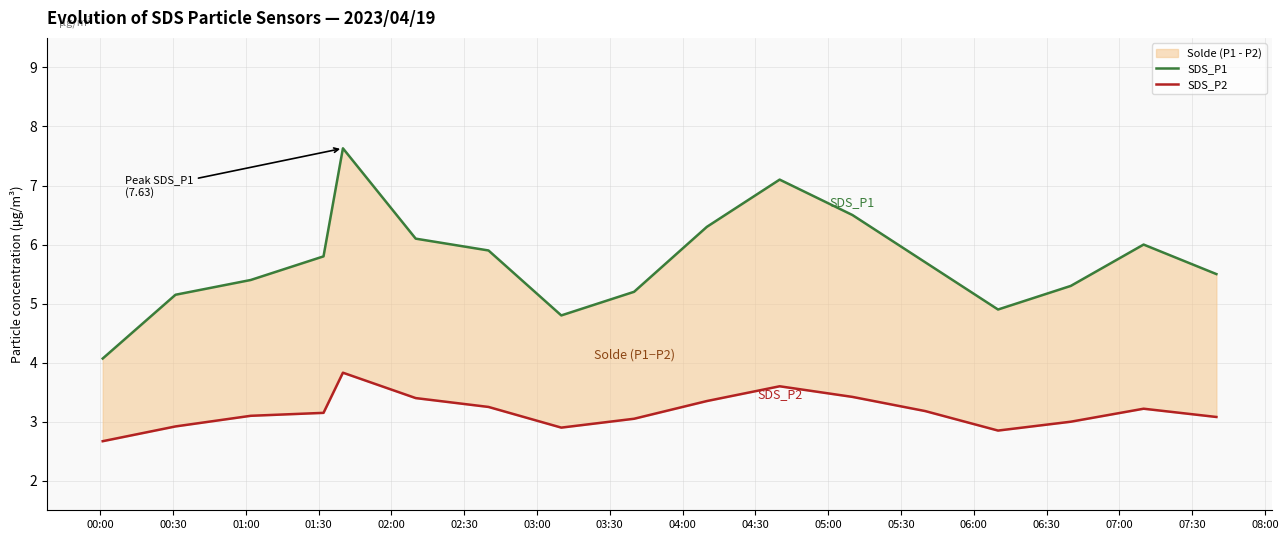

Where is SDS_P2 nearest to the value 3?

07:00